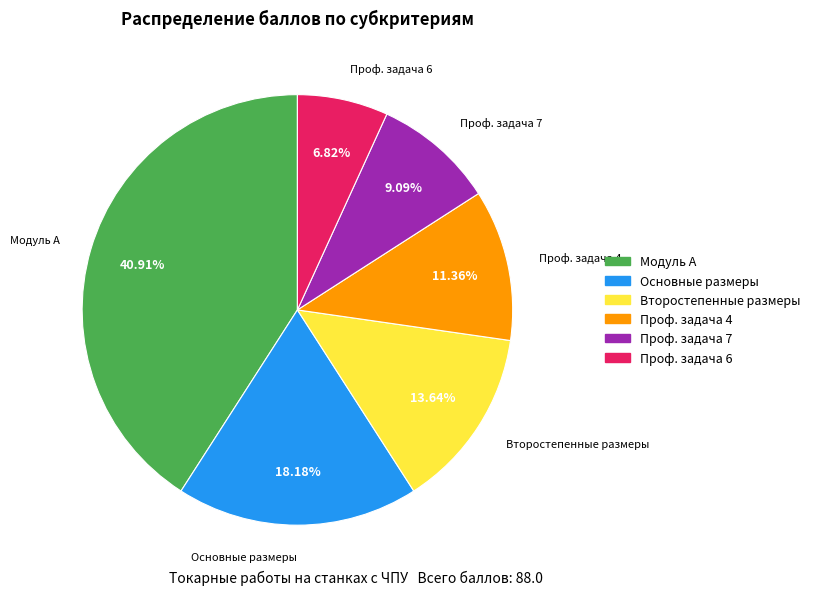

Is there any slice that represents more than half of the pie?

No